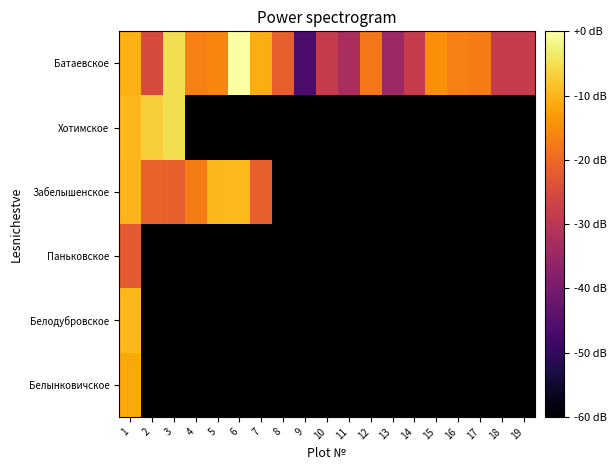

Between 18 and 1, which is larger?

1